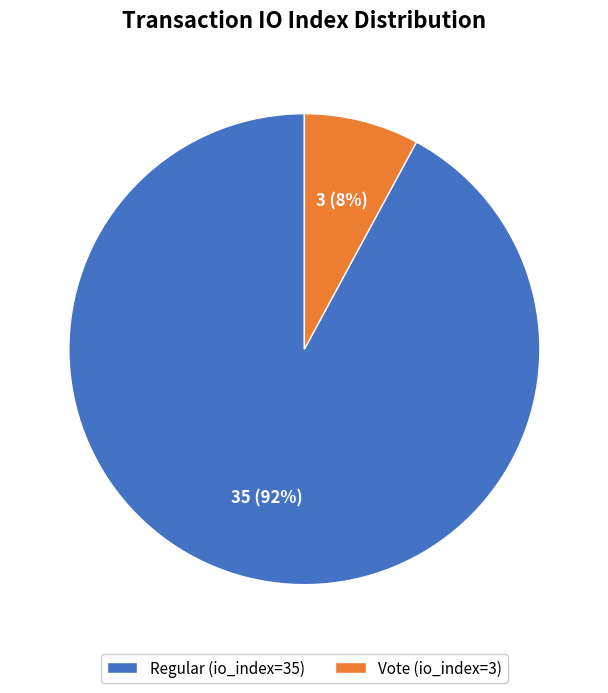

How many slices are in this pie chart?

2